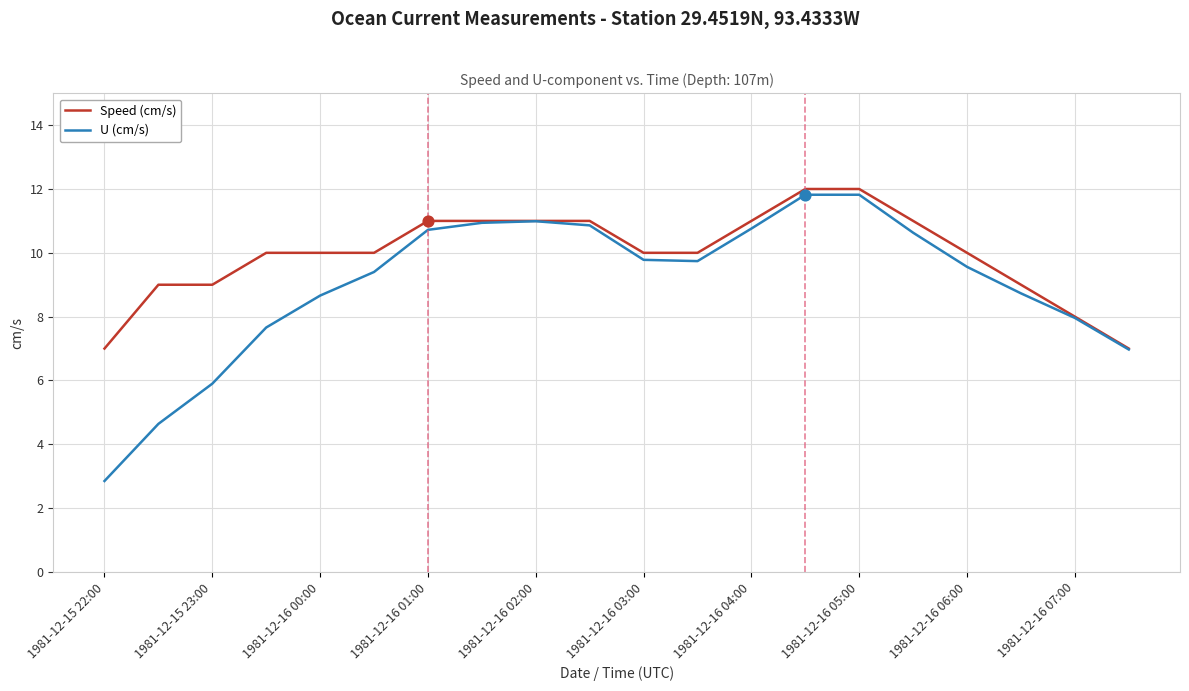

Which series has the largest range (max minus min)?

U (cm/s)